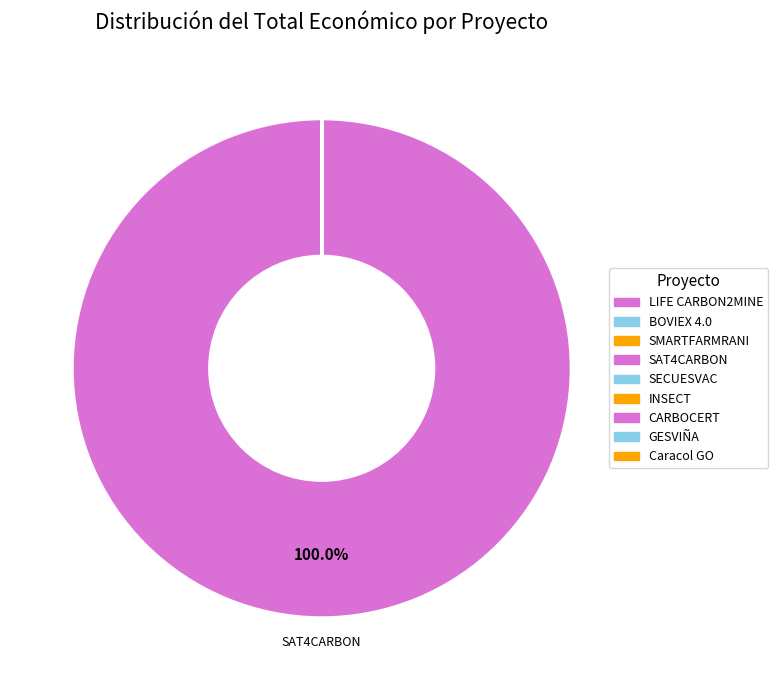

To the nearest percent, what is the average slice percentage?

11%